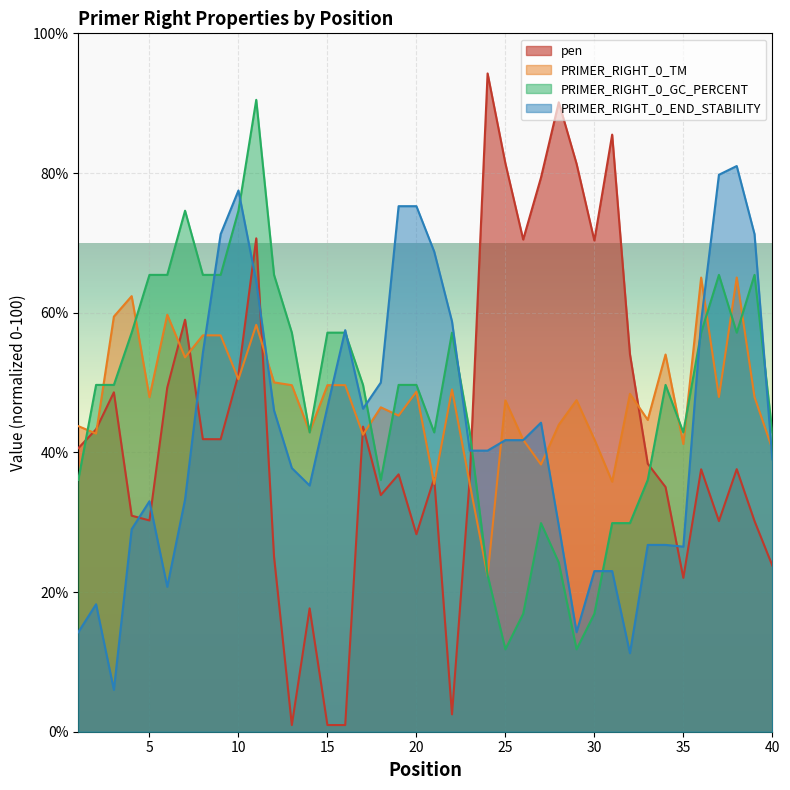

Which series ends up on top after the final intersection of PRIMER_RIGHT_0_END_STABILITY and pen?

PRIMER_RIGHT_0_END_STABILITY